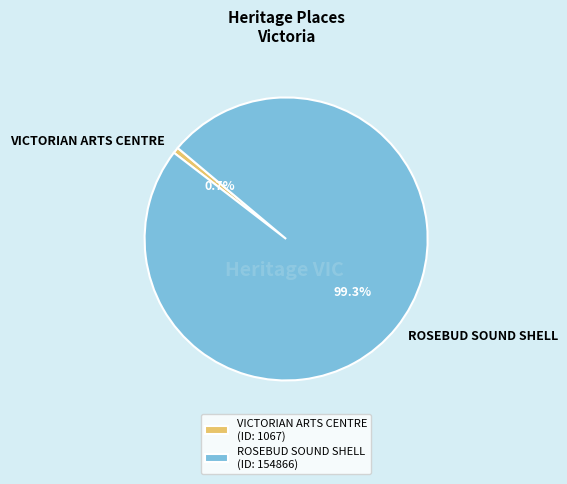

The VICTORIAN ARTS CENTRE slice represents 14% of the pie. True or false?

False